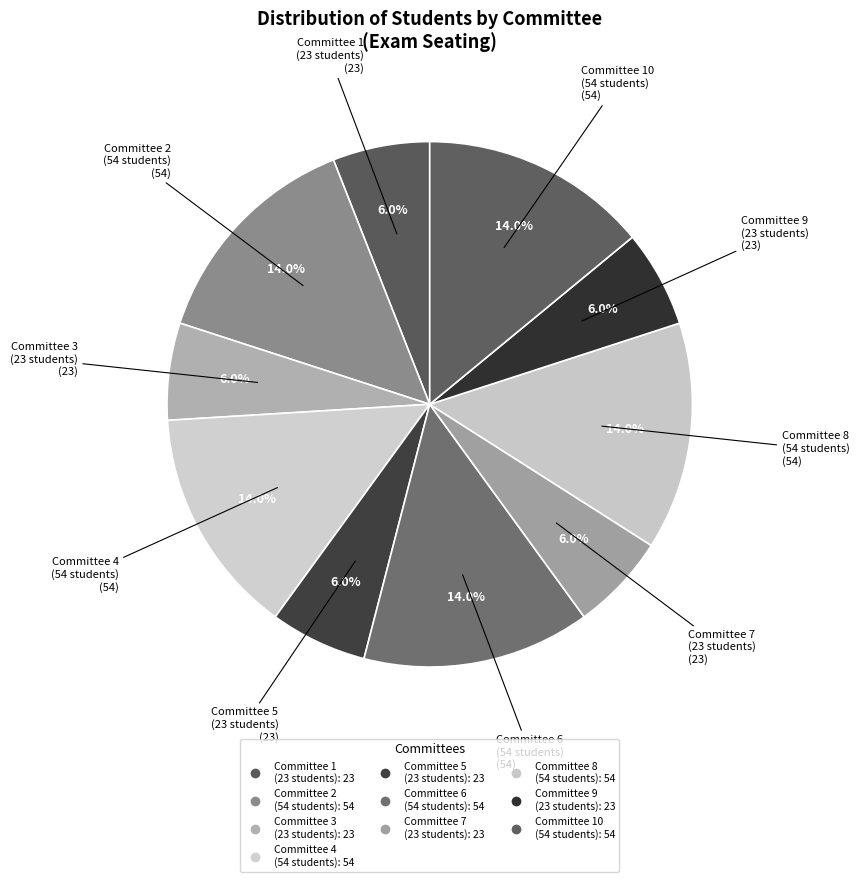

Is there a majority slice in this chart?

No